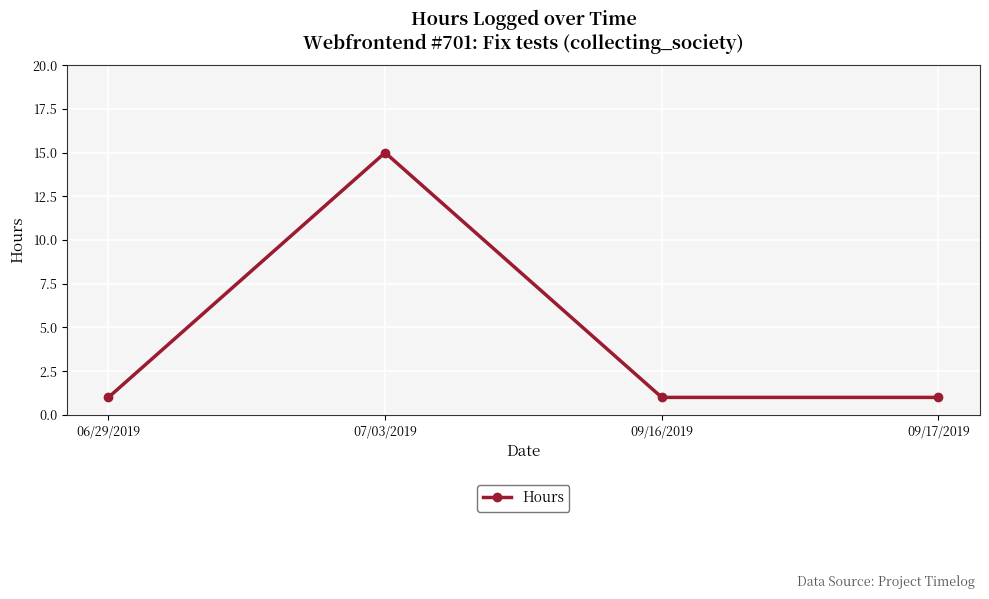

Is this an area chart (filled region under the line)?

No